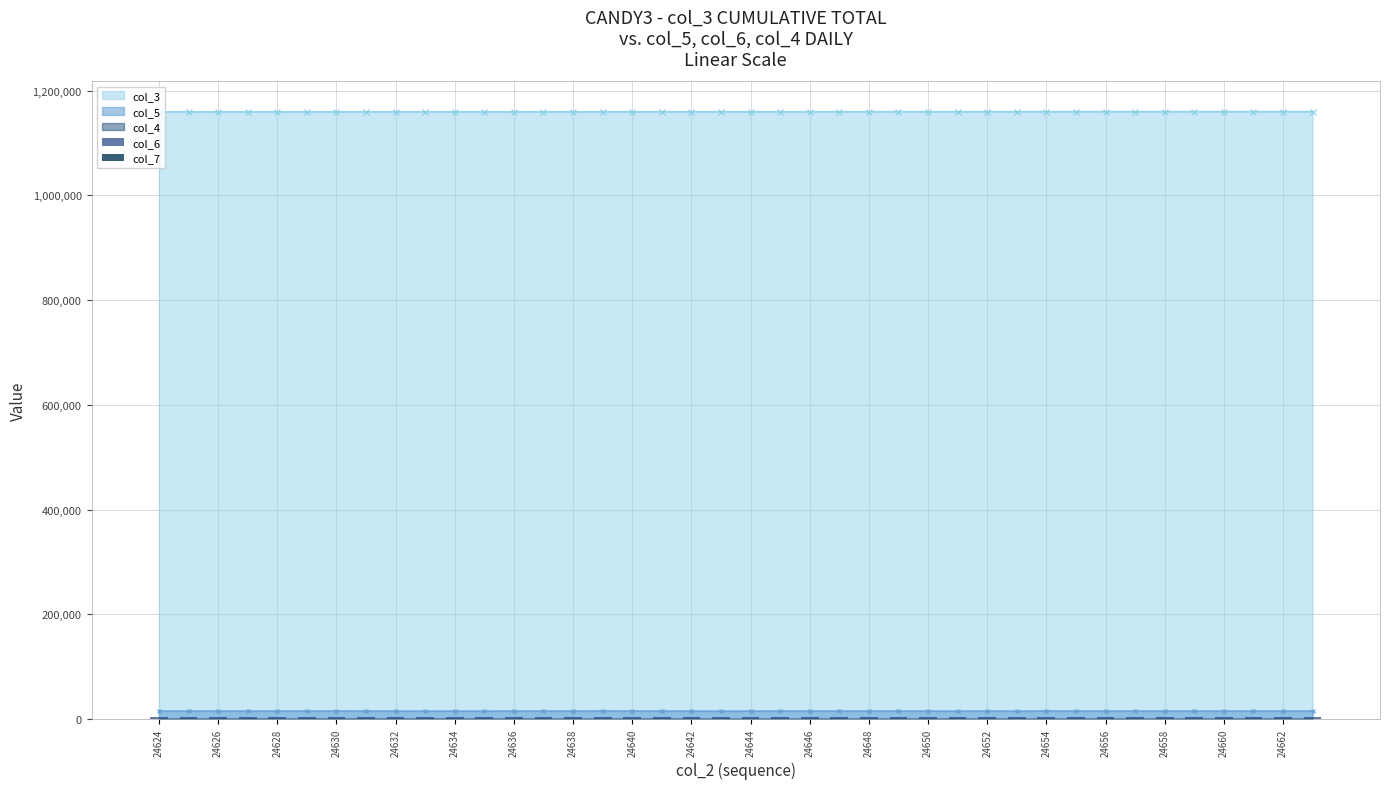

True or false: col_3 and col_5 intersect in this chart.

False